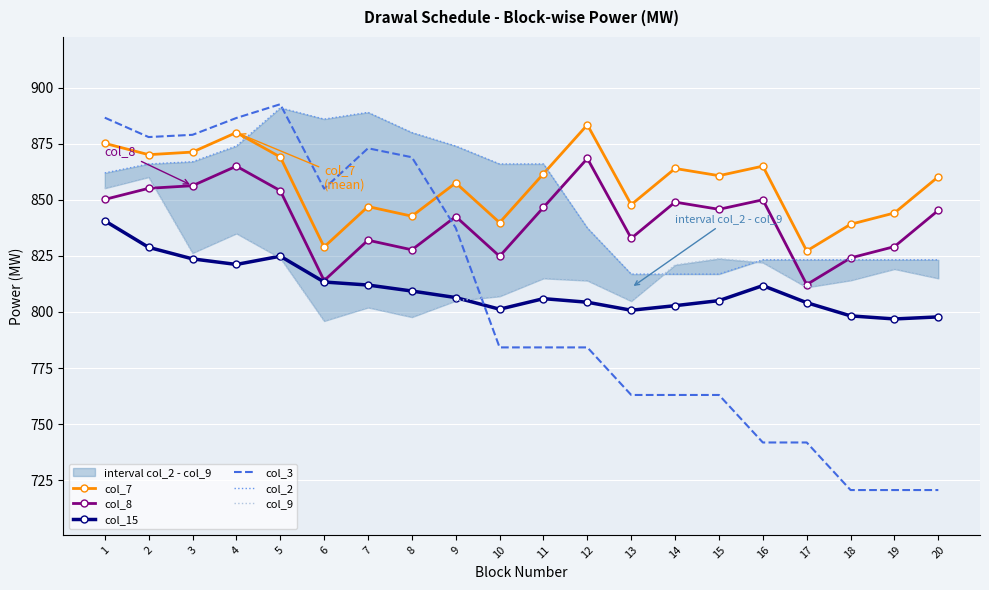

Which series has the widest spread of values?

col_3